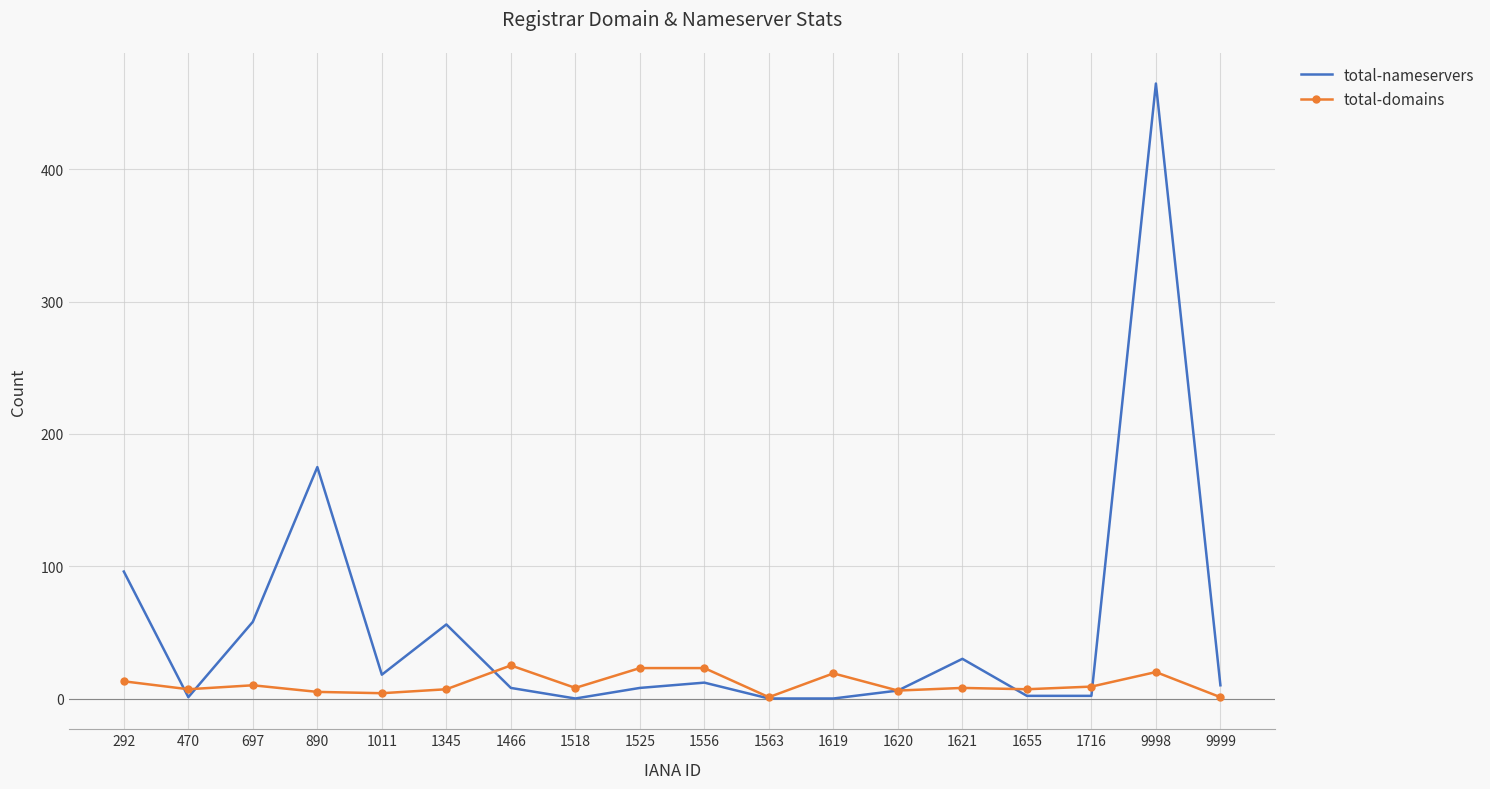

True or false: total-domains has more than 2 interior local peaks.

True